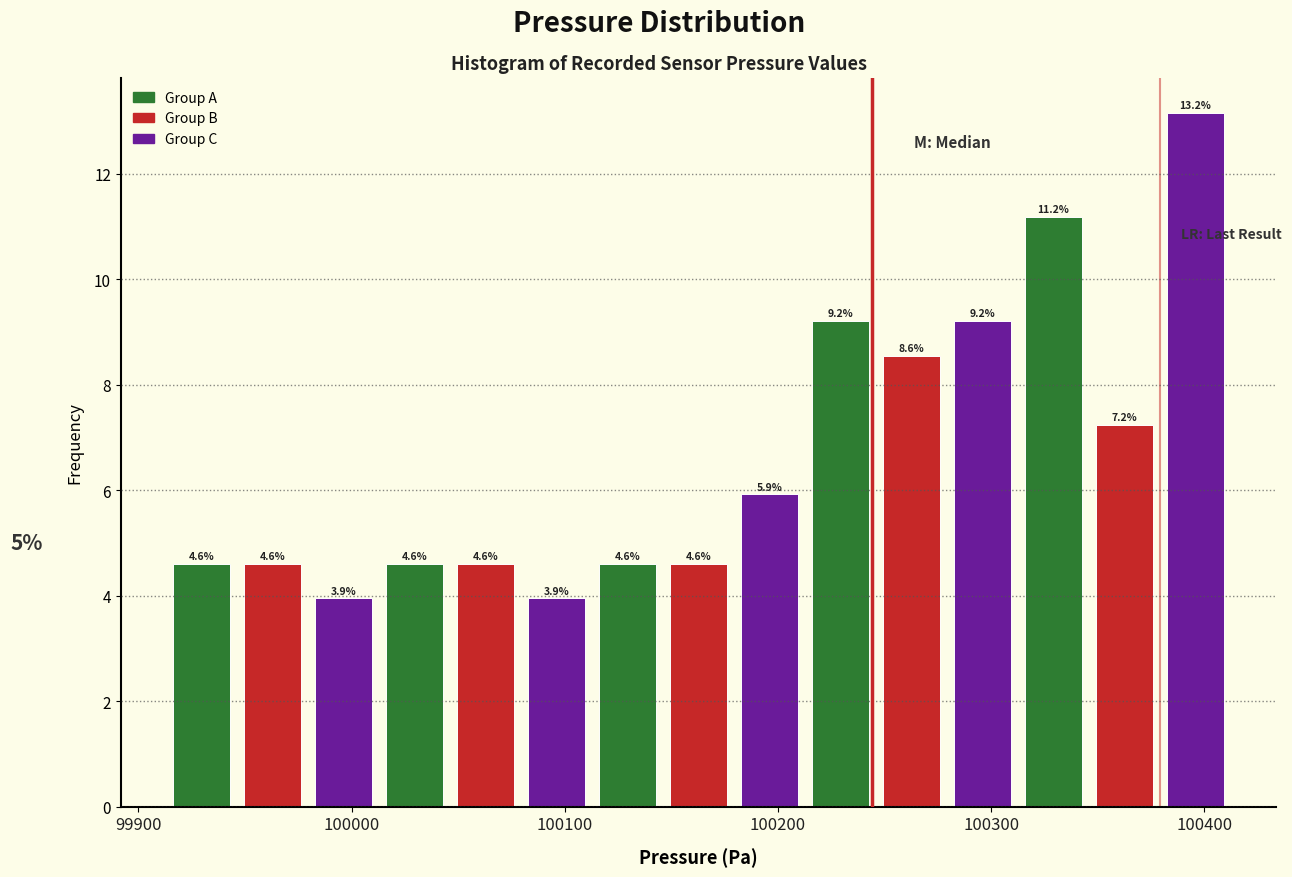

Around what value on the x-axis is the tallest bar? Give the approximate position of its centre, as read against the axis.

100400